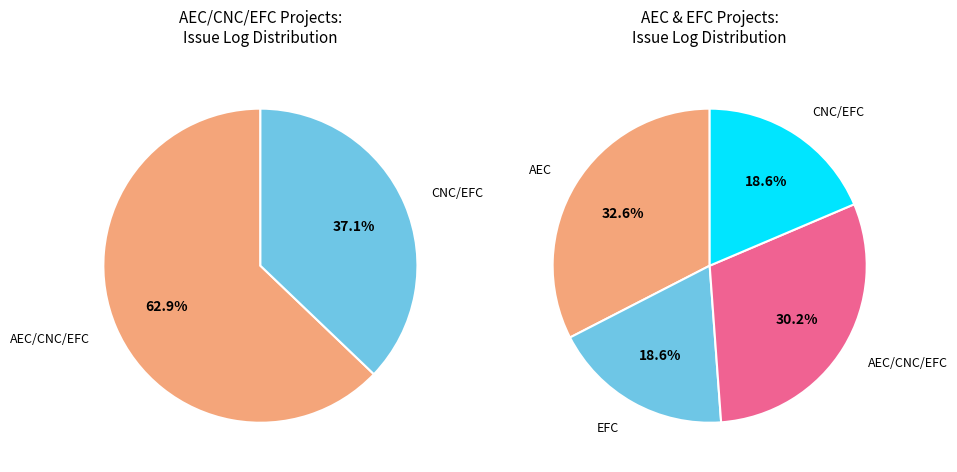

Which slice is the largest?

AEC/CNC/EFC